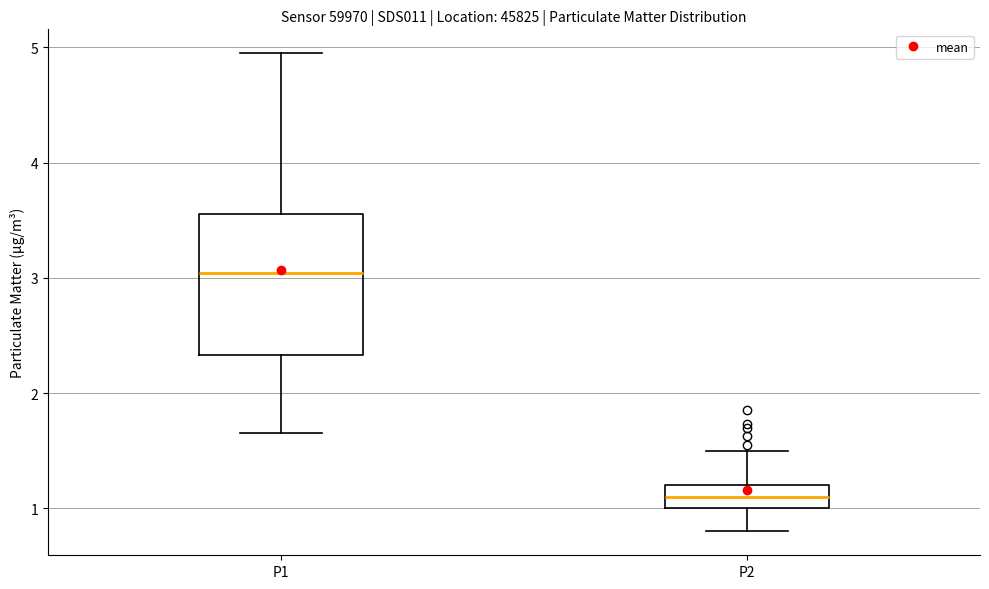

Which box's median line is the lowest?

P2